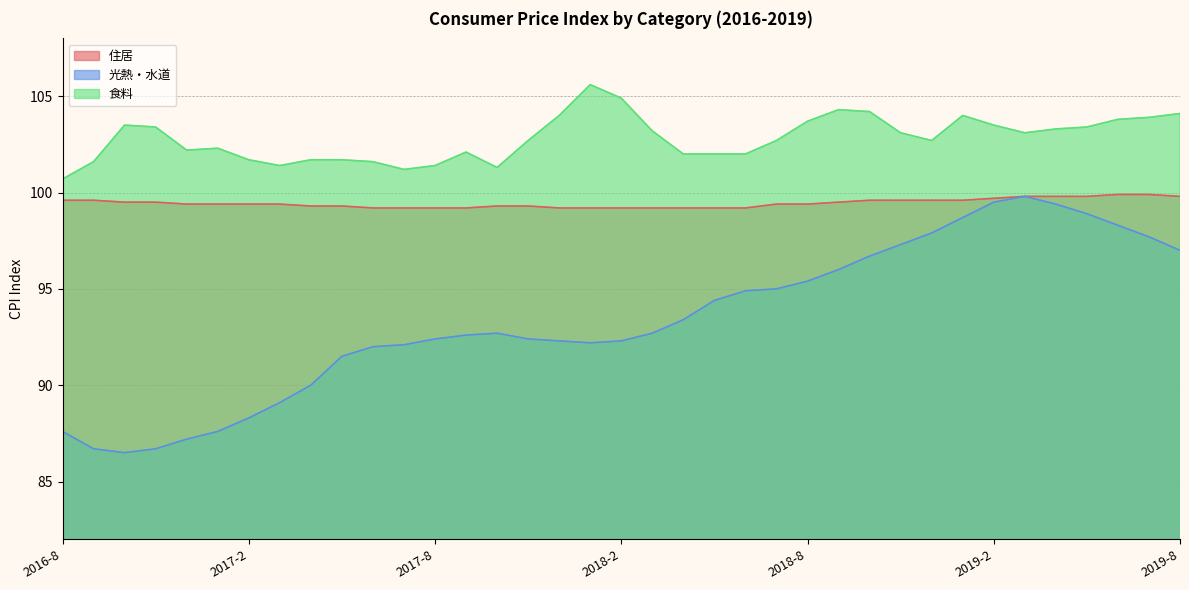

List the labels in order of 住居 value, largest first.

2019-6, 2019-7, 2019-3, 2019-4, 2019-5, 2019-8, 2019-2, 2016-8, 2016-9, 2018-10, 2018-11, 2018-12, 2019-1, 2016-10, 2016-11, 2018-9, 2016-12, 2017-1, 2017-2, 2017-3, 2018-7, 2018-8, 2017-4, 2017-5, 2017-10, 2017-11, 2017-6, 2017-7, 2017-8, 2017-9, 2017-12, 2018-1, 2018-2, 2018-3, 2018-4, 2018-5, 2018-6